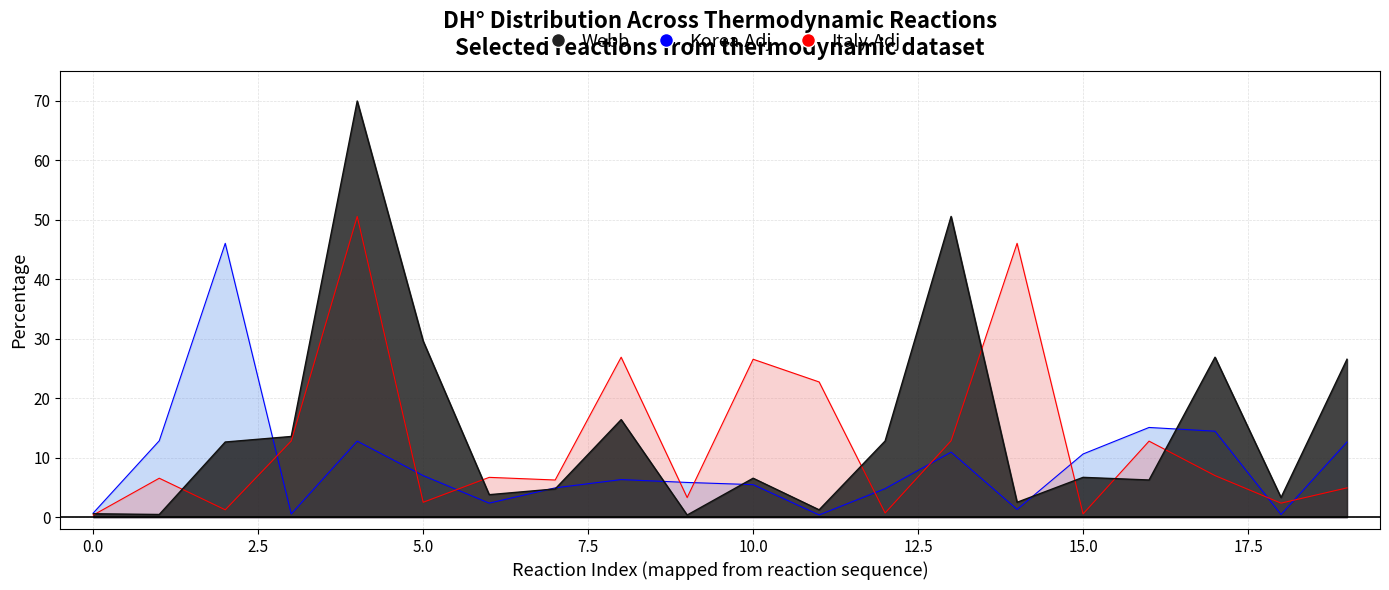

What is the sum of all Webb values?

295.5